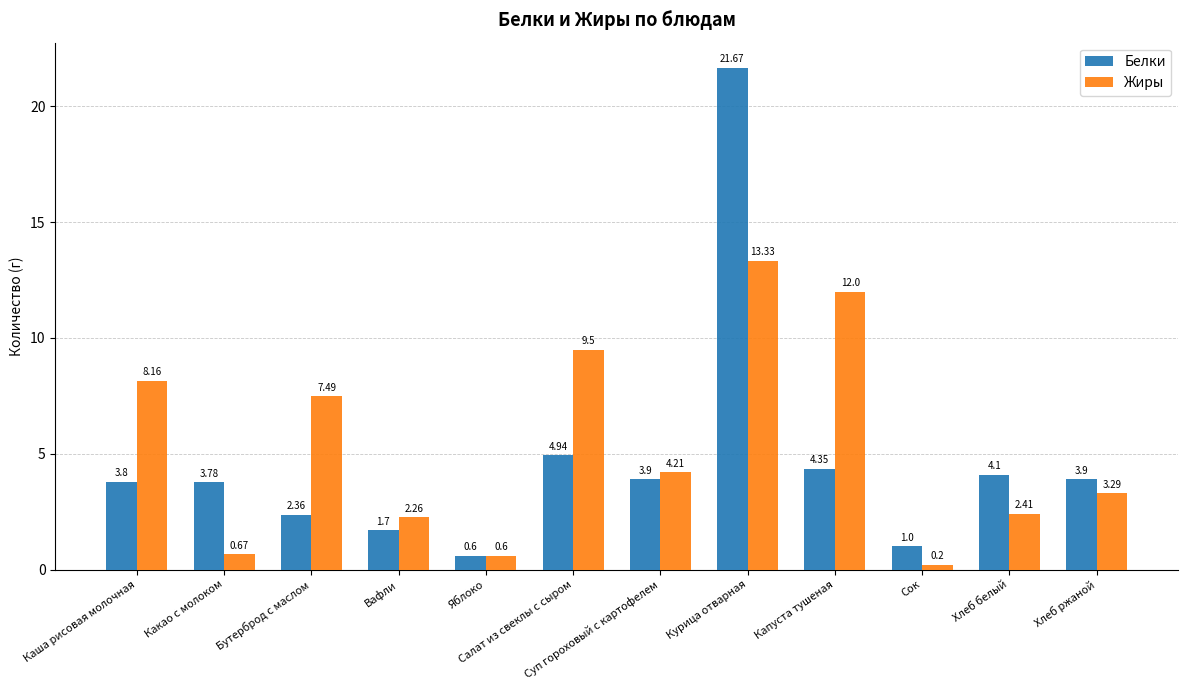

Rank the series by their maximum value, from highest to lowest.

Белки, Жиры